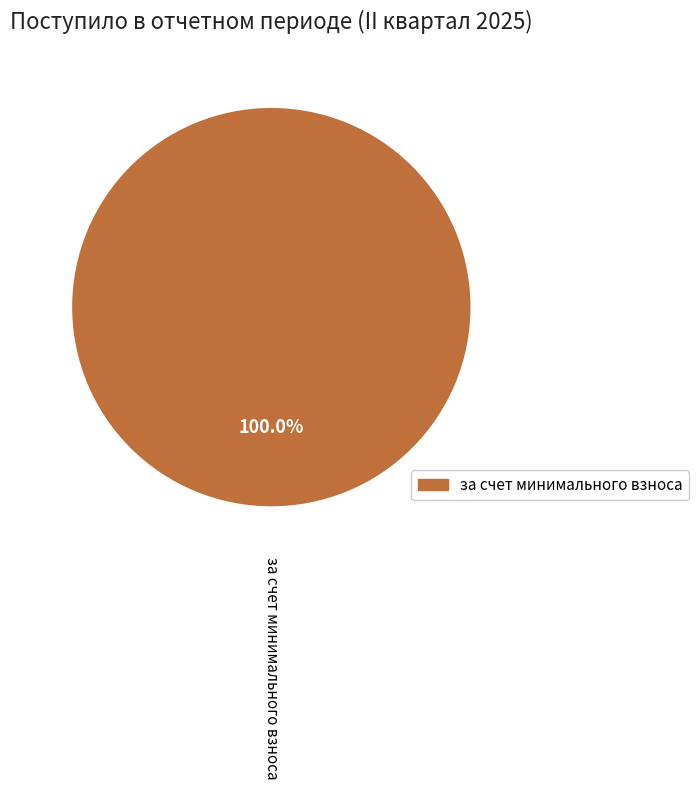

Is there a majority slice in this chart?

Yes